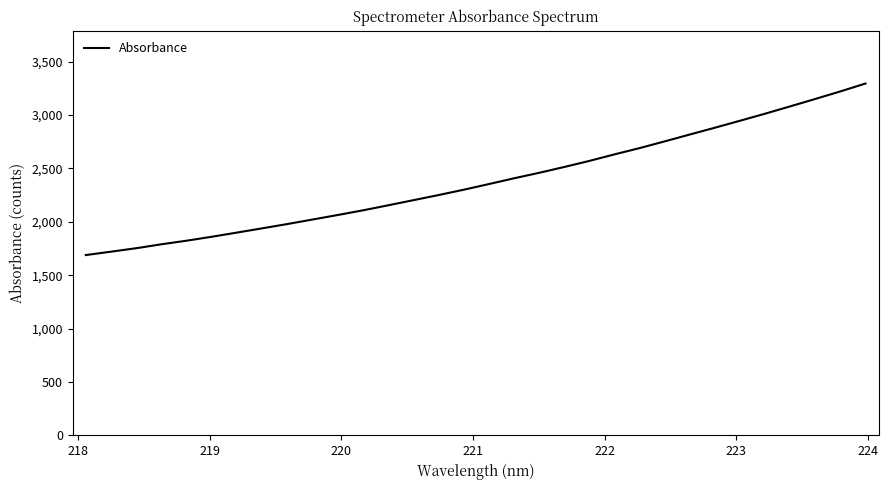

What is the smallest value displayed?

1688.5